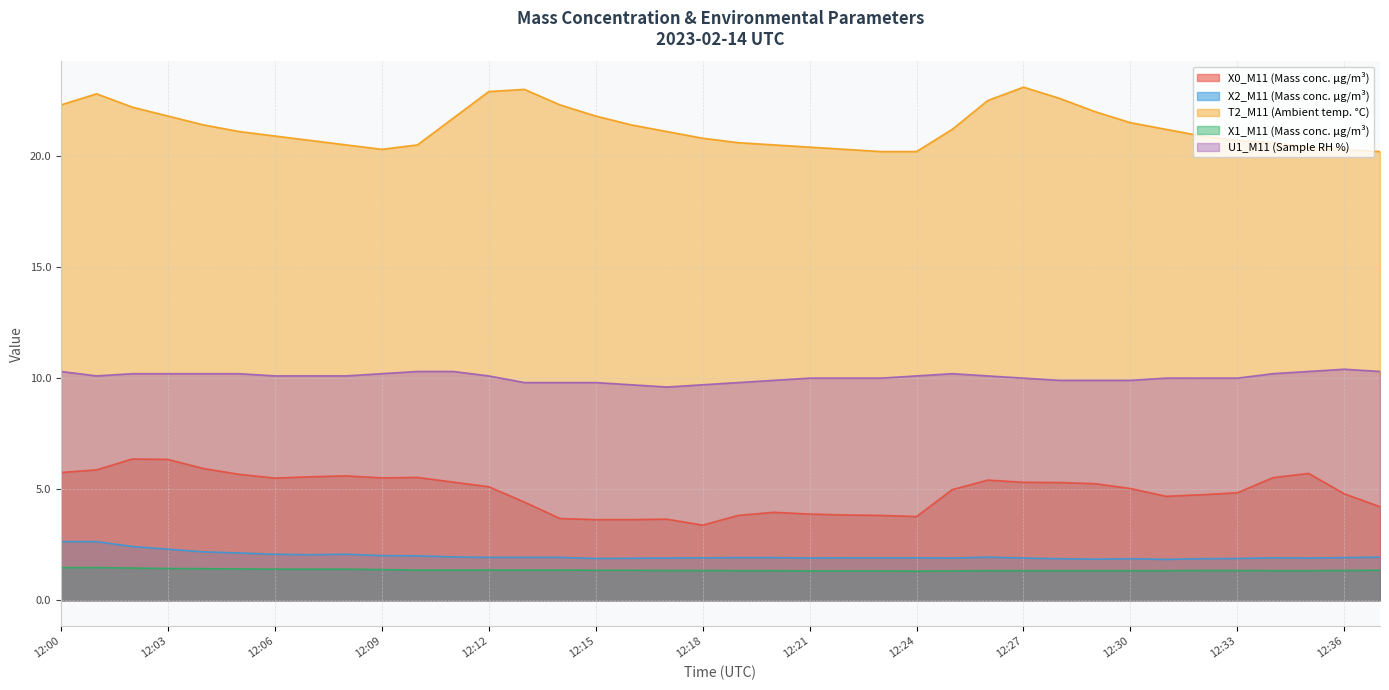

What is the smallest value displayed?

1.3